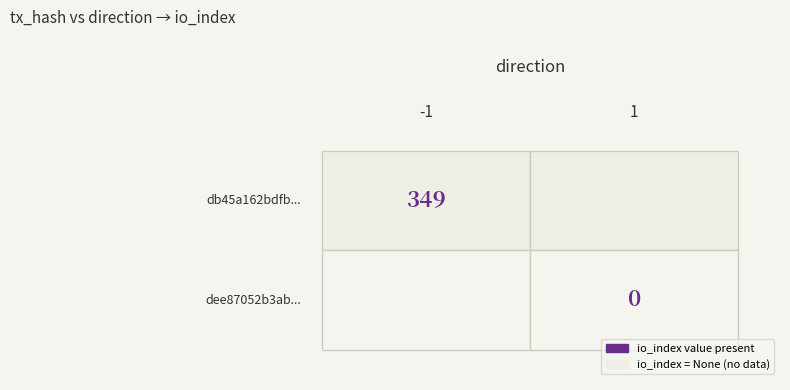

How many values in db45a162bdfb118cacc0d0adb05370d7b84a204 are above zero?

1